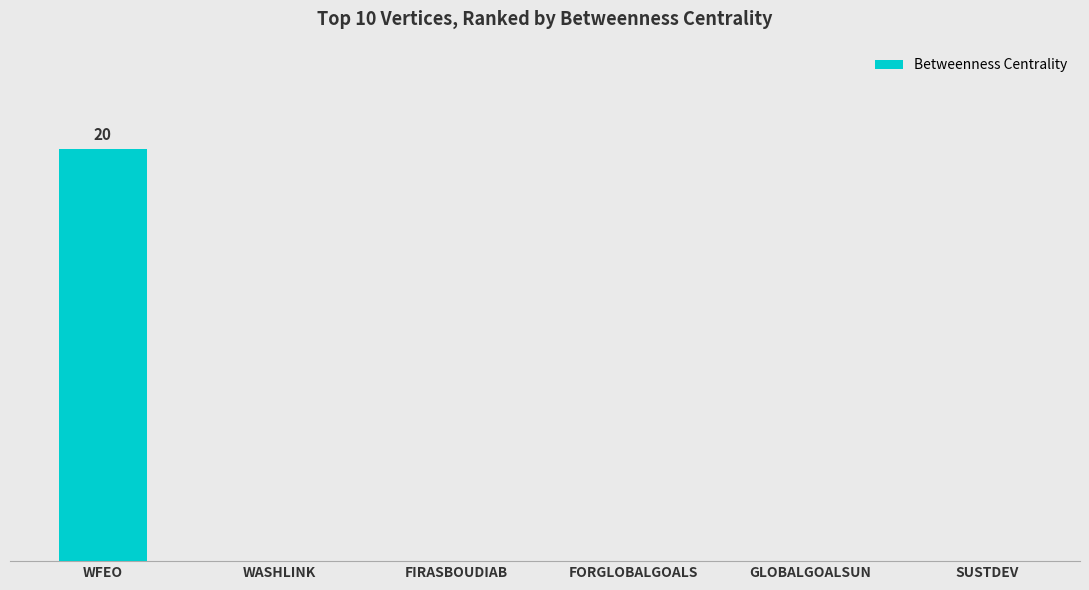

Are the bars horizontal?

No